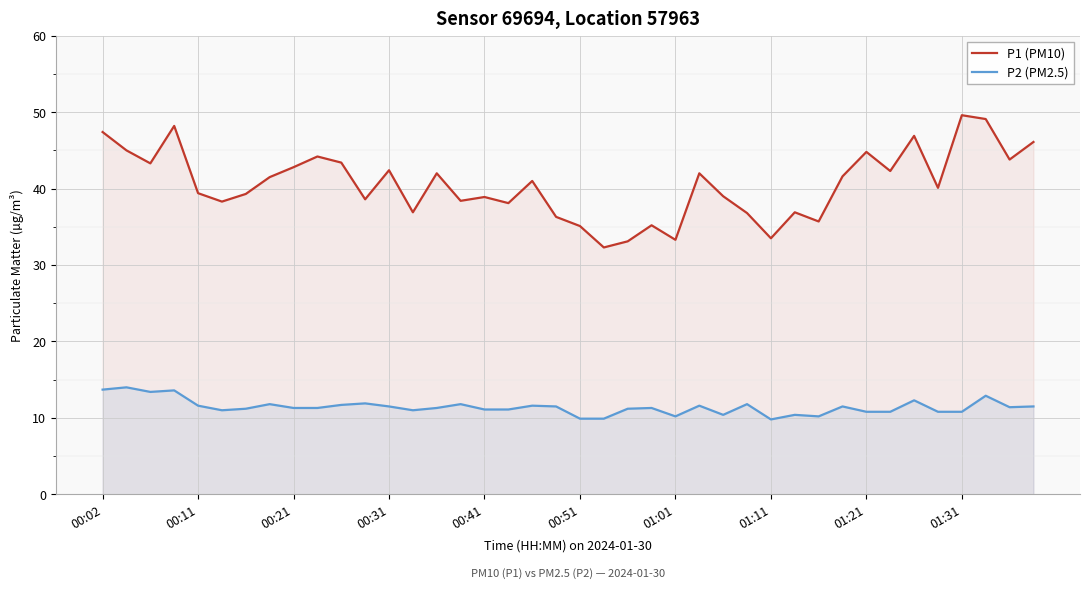

What are all the series names shown in the legend?

P1 (PM10), P2 (PM2.5)